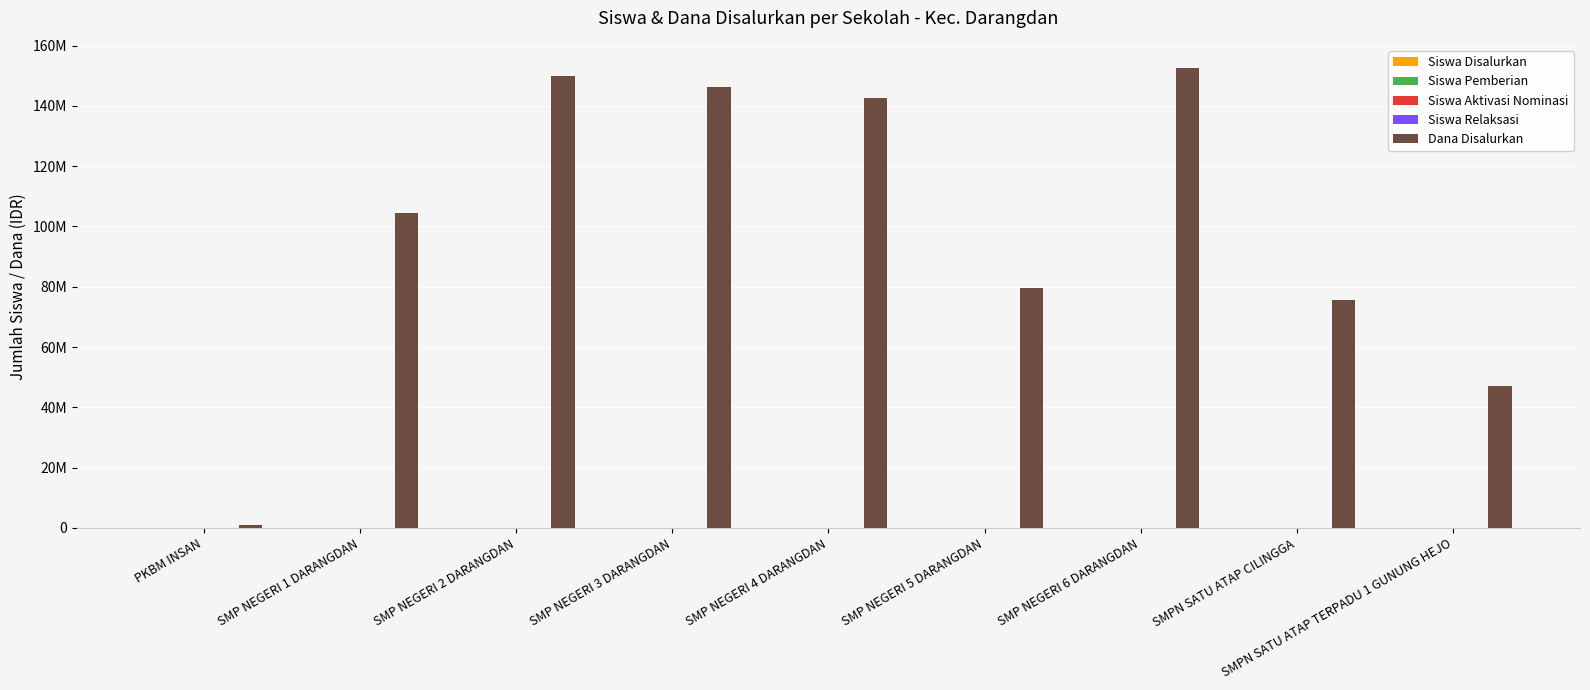

Reading right to left, what are all the values shown in this chart?

Siswa Disalurkan: 75	132	242	133	229	234	248	173	2
Siswa Pemberian: 75	127	219	130	229	225	248	173	2
Siswa Aktivasi Nominasi: 0	2	22	0	0	0	0	0	0
Siswa Relaksasi: 0	3	1	3	0	9	0	0	0
Dana Disalurkan: 47250000	75750000	152625000	79500000	142500000	146250000	150000000	104625000	1125000